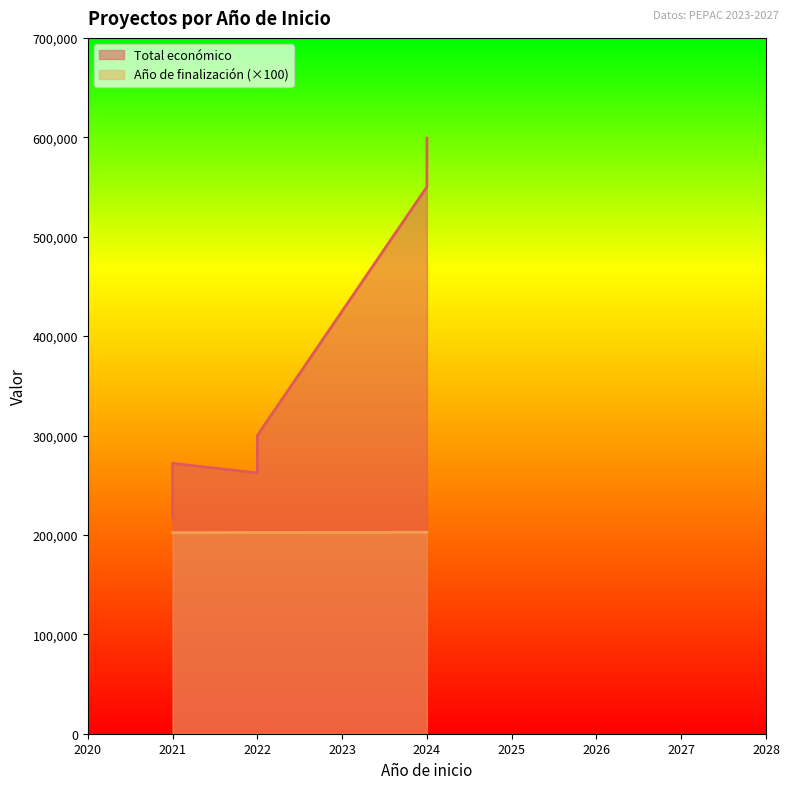

What is the value of the Año de finalización point at the 5th from the left?

2027